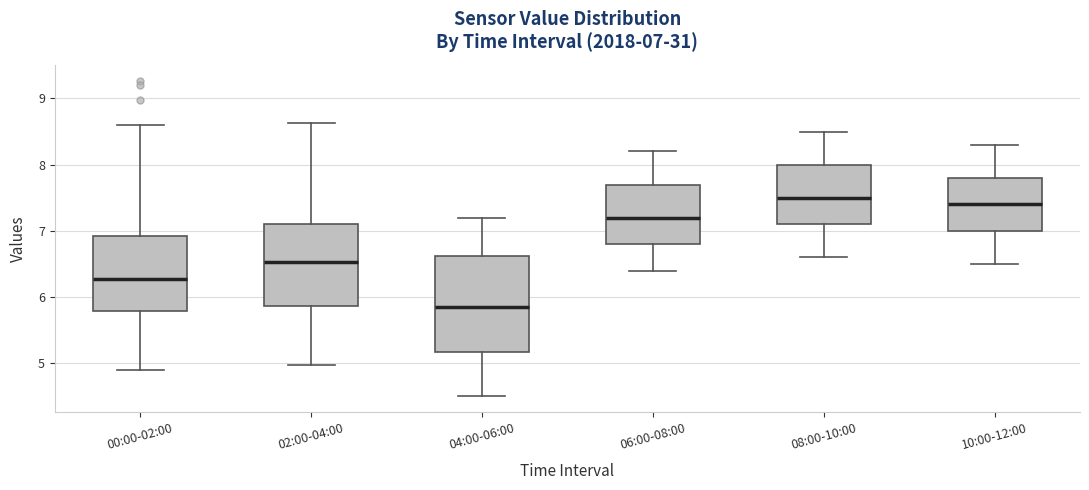

Comparing the boxes themselves (not the whiskers), which one is the tallest?

04:00-06:00